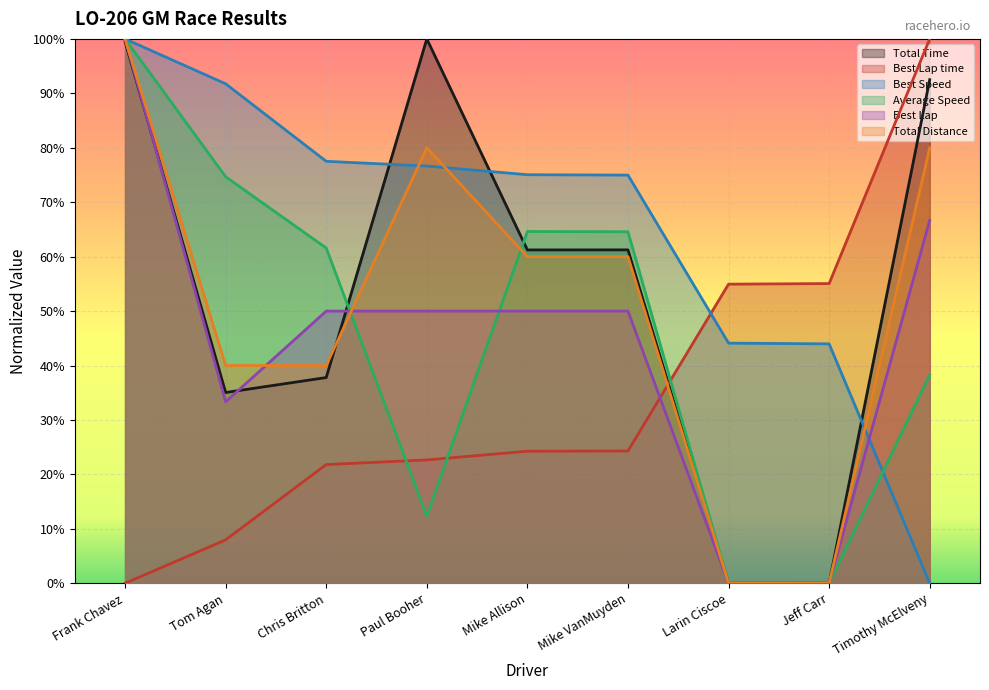

What is the difference between the Best Speed values at Paul Booher and Jeff Carr?

0.3